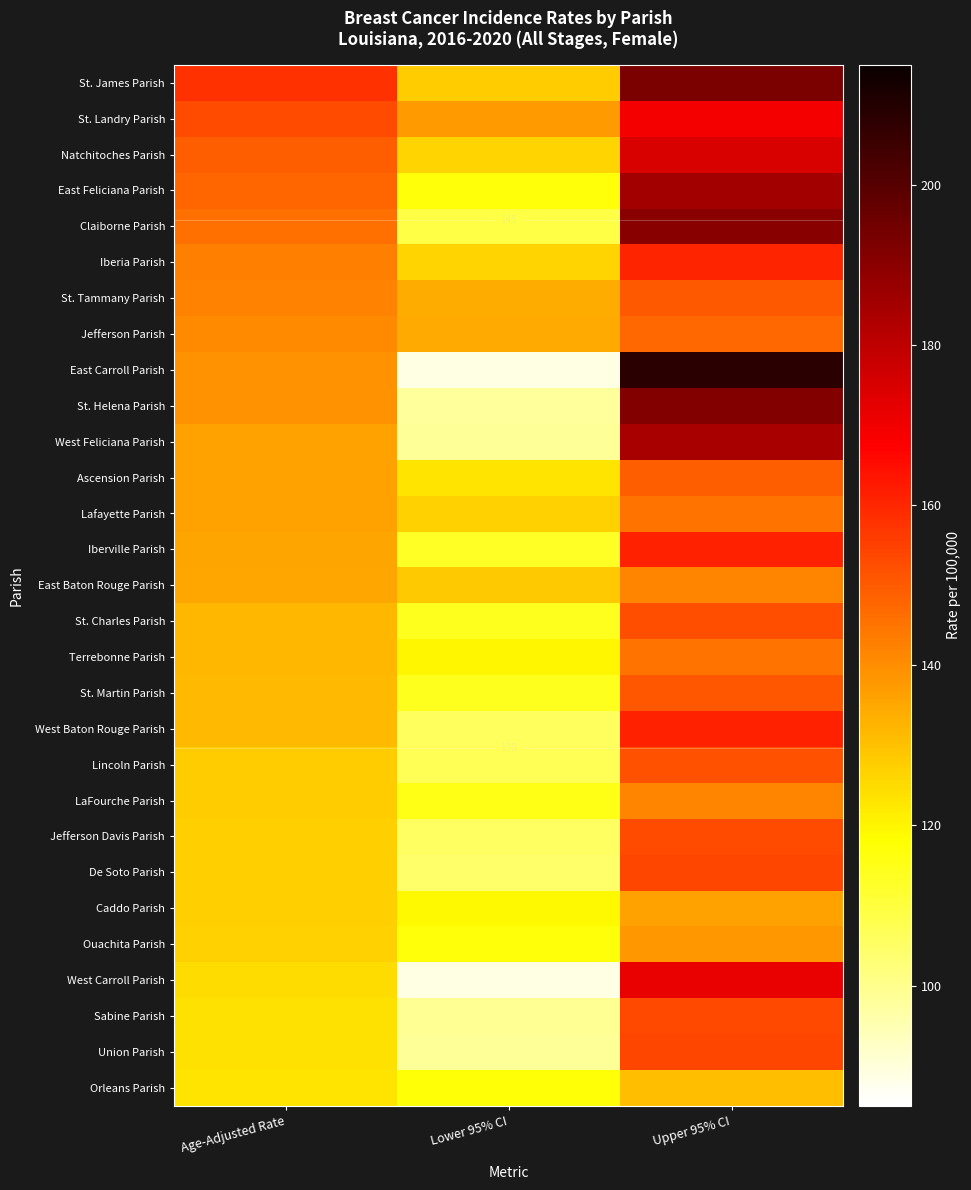

Between Age-Adjusted Rate and Lower 95% CI, which series saw the biggest shift?

East Carroll Parish